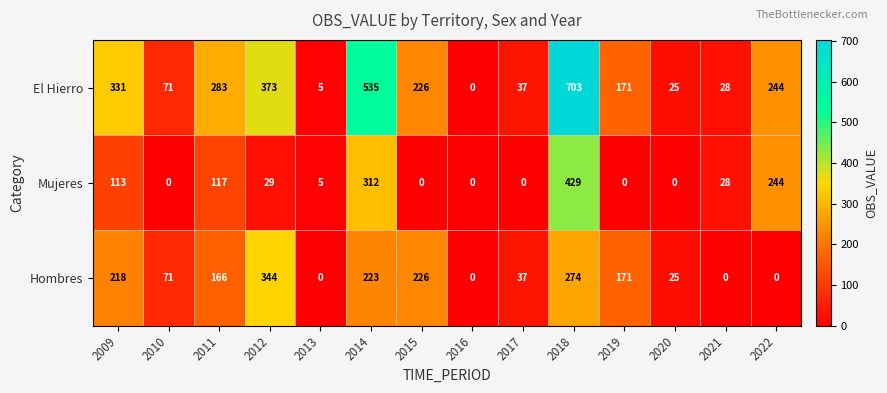

True or false: Hombres has a value of 218 at 2009.

True